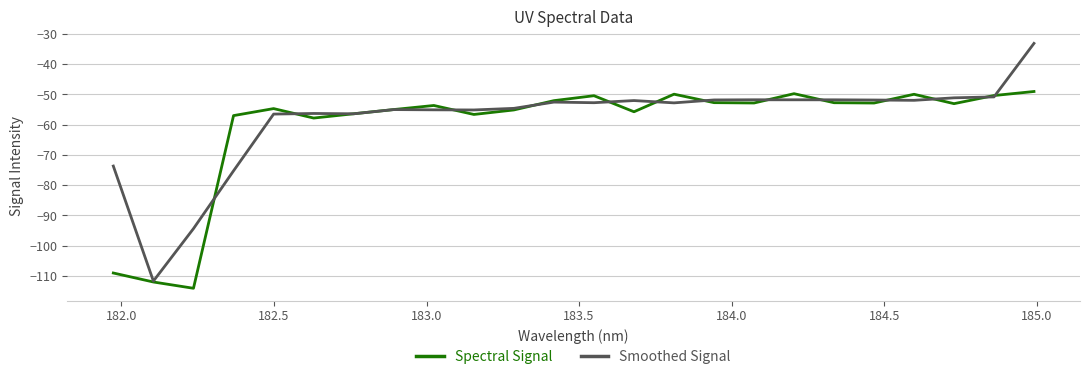

What is the sum of all Smoothed Signal values?

-1400.1